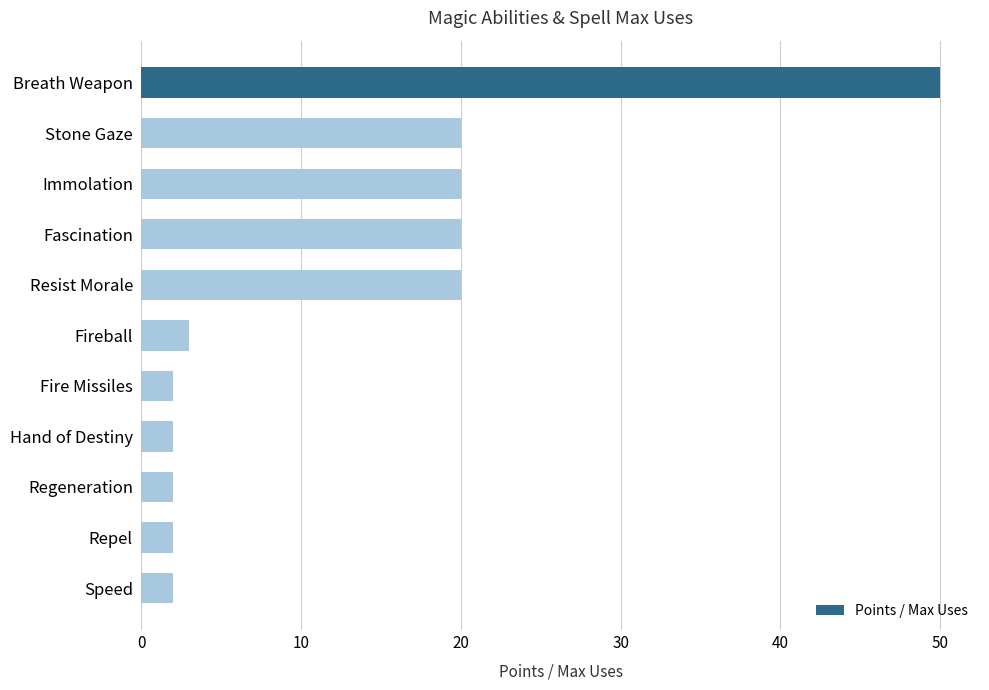

What is the difference between the maximum and minimum values?

48